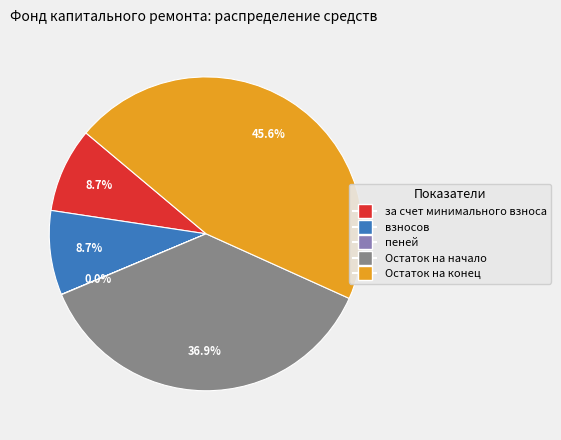

Is there a majority slice in this chart?

No